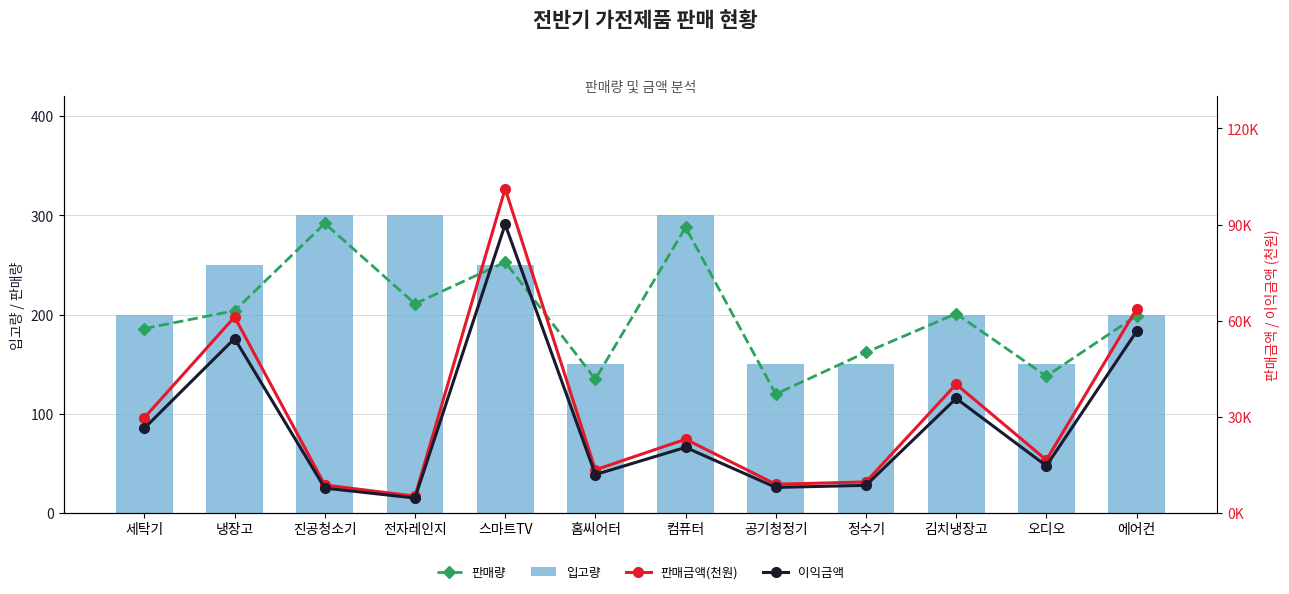

Reading right to left, list all the values displayed in this chart.

판매량: 에어컨=199	오디오=138	김치냉장고=201	정수기=162	공기청정기=120	컴퓨터=288	홈씨어터=135	스마트TV=253	전자레인지=211	진공청소기=292	냉장고=204	세탁기=186
입고량: 에어컨=200	오디오=150	김치냉장고=200	정수기=150	공기청정기=150	컴퓨터=300	홈씨어터=150	스마트TV=250	전자레인지=300	진공청소기=300	냉장고=250	세탁기=200
판매금액(천원): 에어컨=63680	오디오=16560	김치냉장고=40200	정수기=9720	공기청정기=9000	컴퓨터=23040	홈씨어터=13500	스마트TV=101200	전자레인지=5275	진공청소기=8760	냉장고=61200	세탁기=29760
이익금액: 에어컨=56675	오디오=14738	김치냉장고=35778	정수기=8651	공기청정기=8010	컴퓨터=20506	홈씨어터=12015	스마트TV=90068	전자레인지=4695	진공청소기=7796	냉장고=54468	세탁기=26486